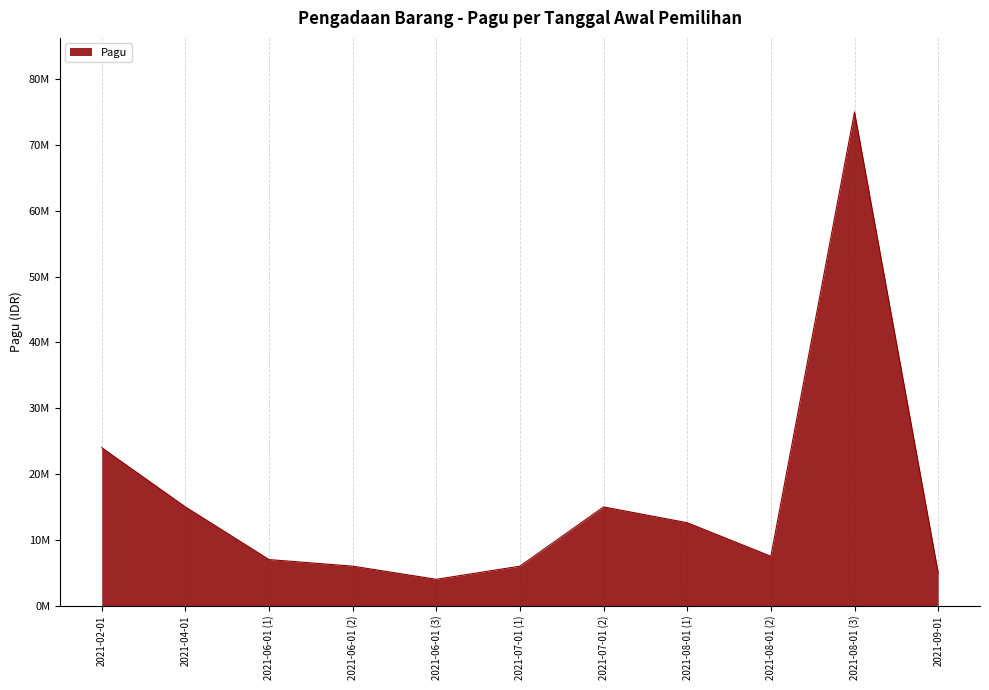

Does the chart display data point markers on the line(s)?

No